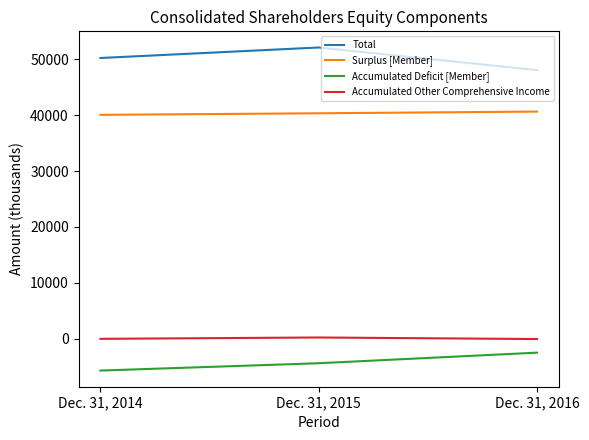

At which label does Total reach its peak?

Dec. 31, 2015